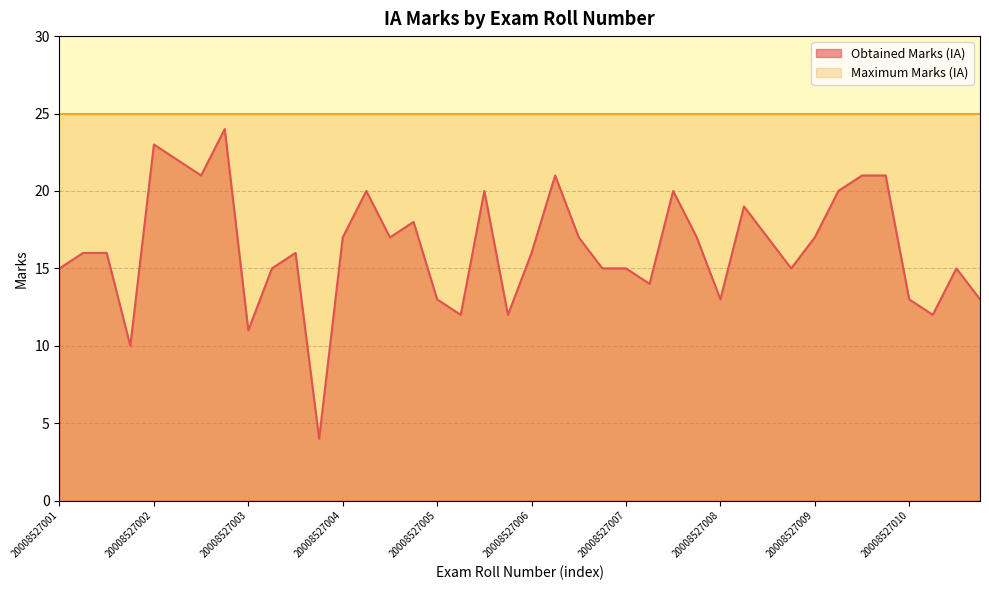

The value of Maximum Marks (IA) at 20008527008 is 35. True or false?

False